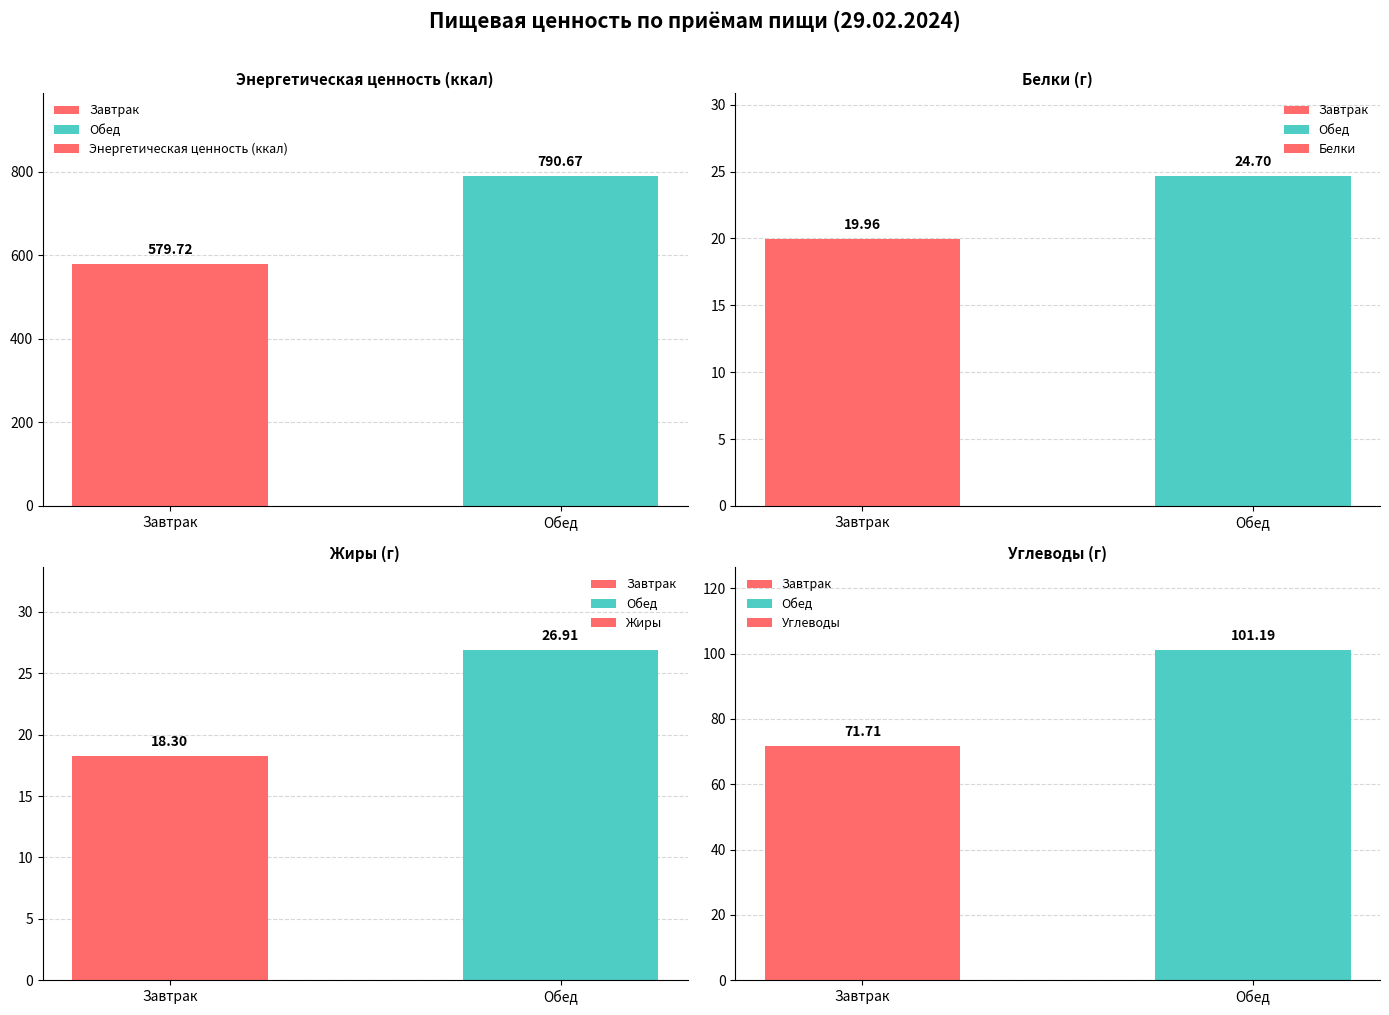

Which has a higher value, Завтрак or Обед?

Обед